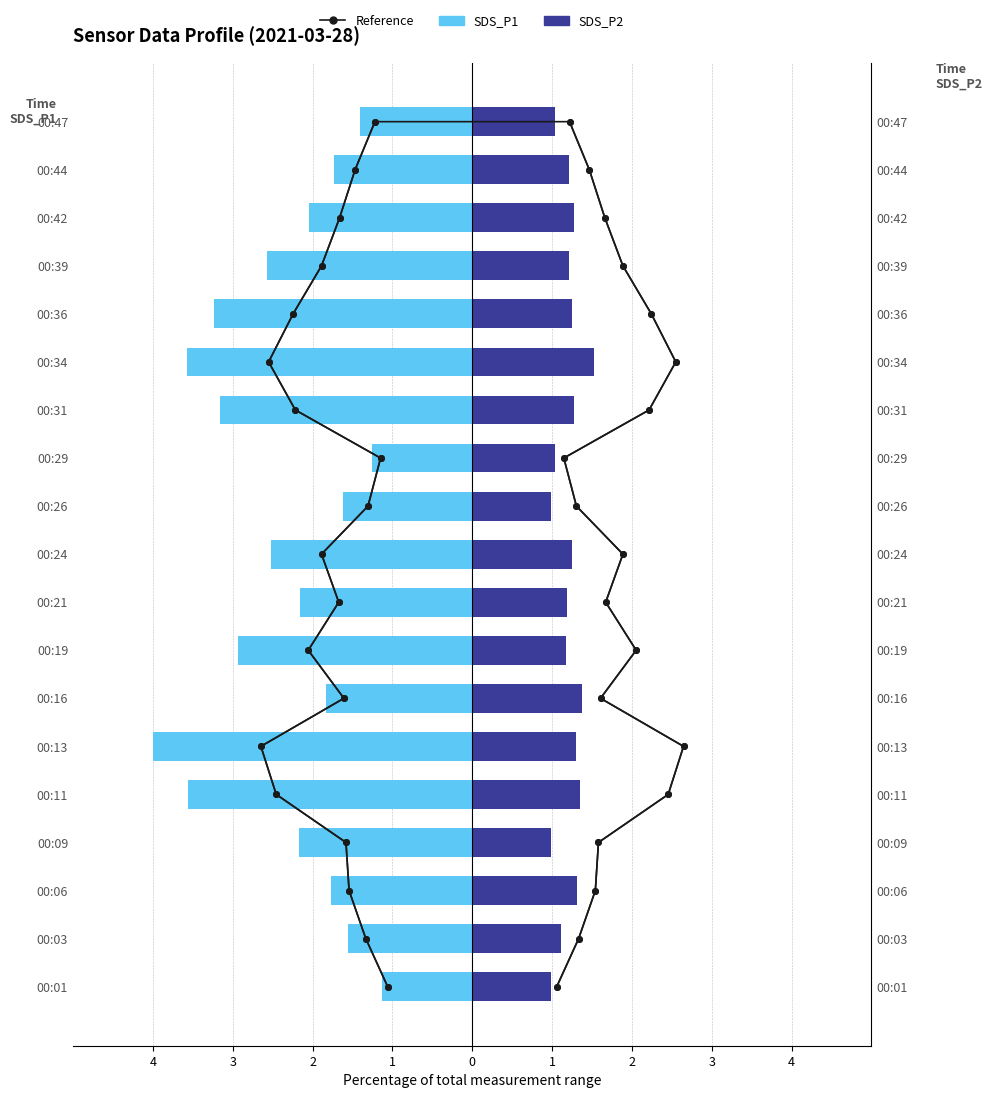

Which series has the widest spread of values?

SDS_P1